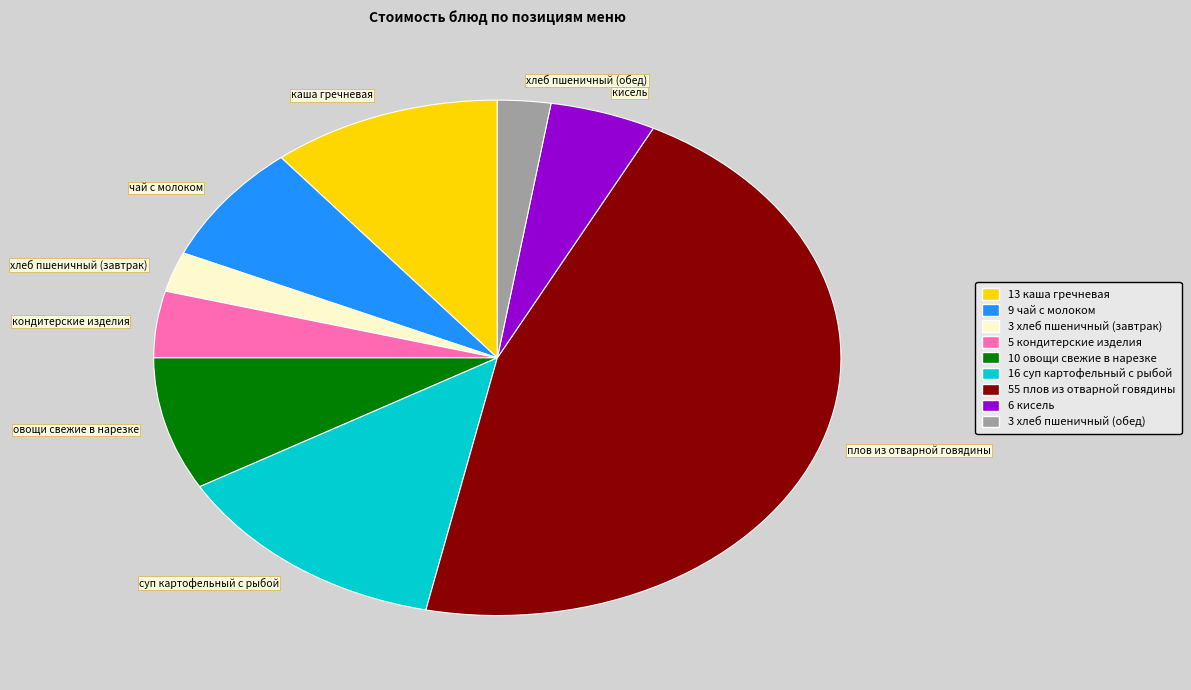

Is the sum of кондитерские изделия and овощи свежие в нарезке greater than half?

No